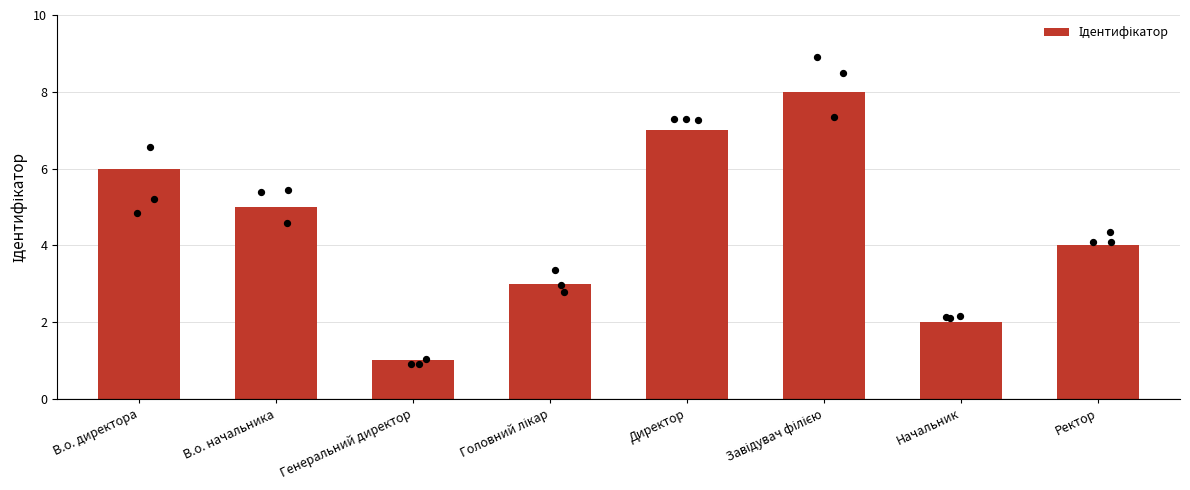

What is the ratio of the value at Начальник to the value at Ректор?

0.5